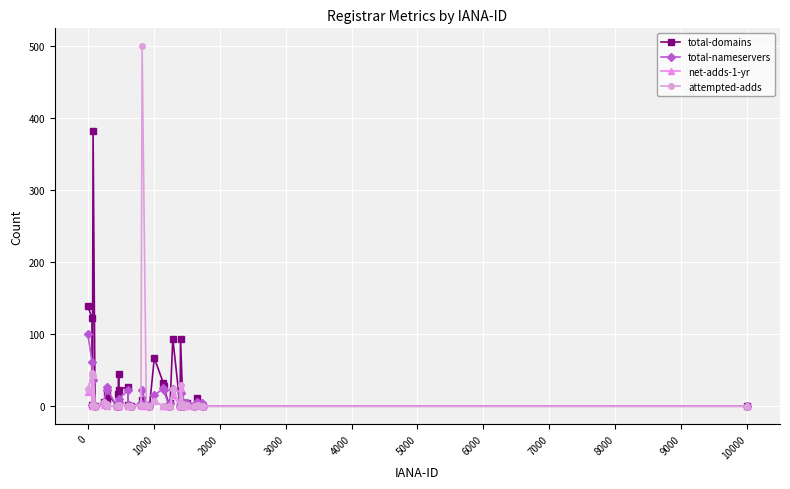

List the series in order of their peak value, highest first.

attempted-adds, total-domains, total-nameservers, net-adds-1-yr